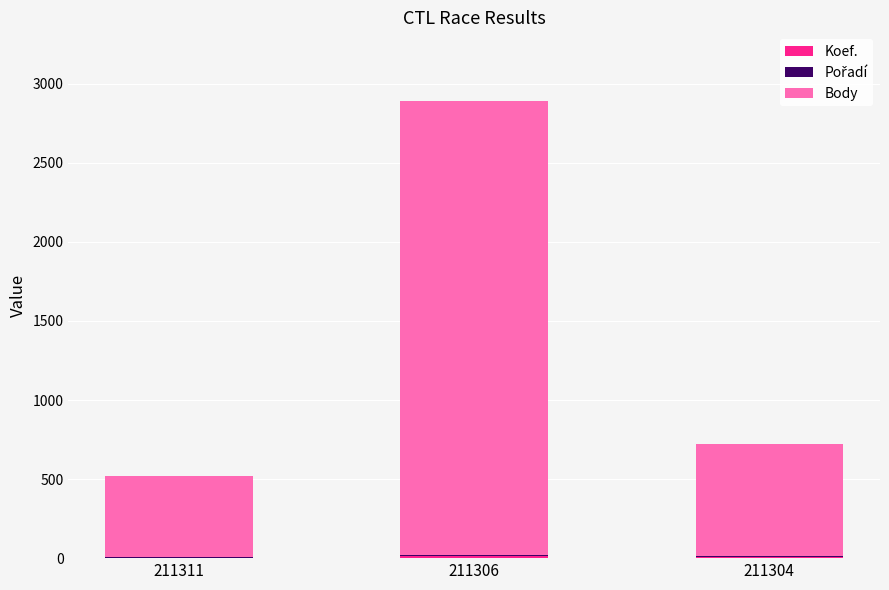

How many categories are shown in the chart?

3